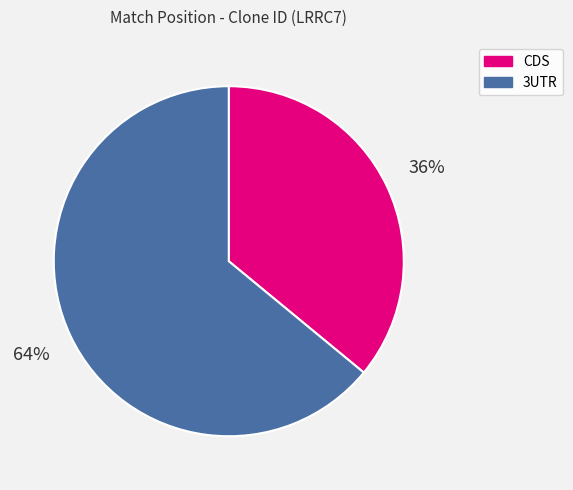

What is the largest slice in the pie chart?

3UTR